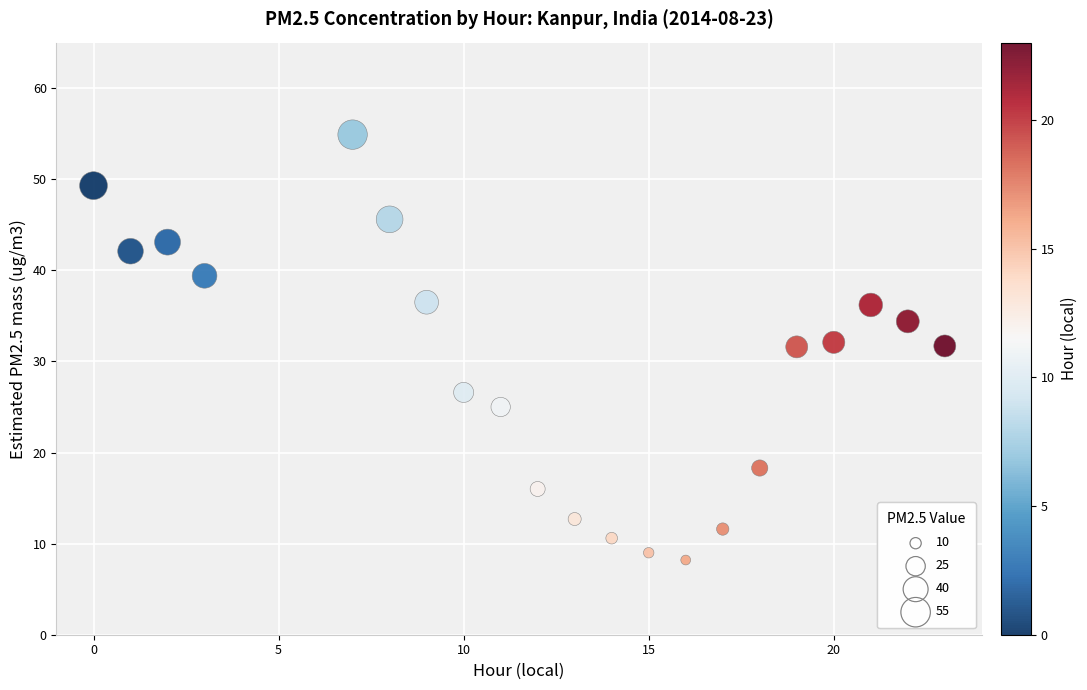

What is the range of Y values (max minus min)?

46.7